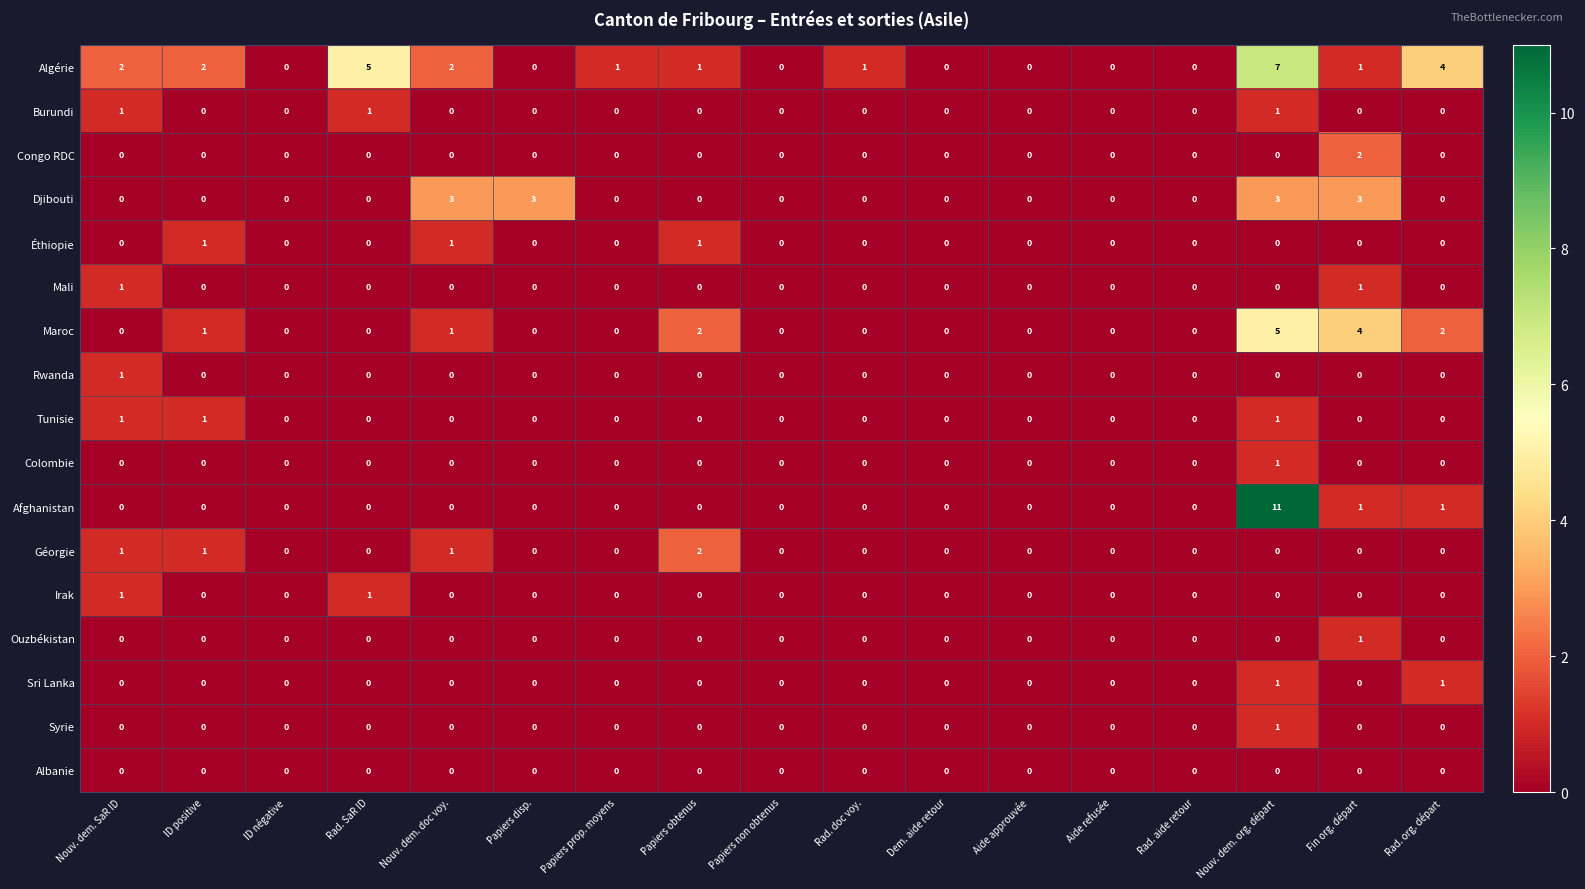

At which category is the sum across all series the highest?

Nouv. dem. org. départ